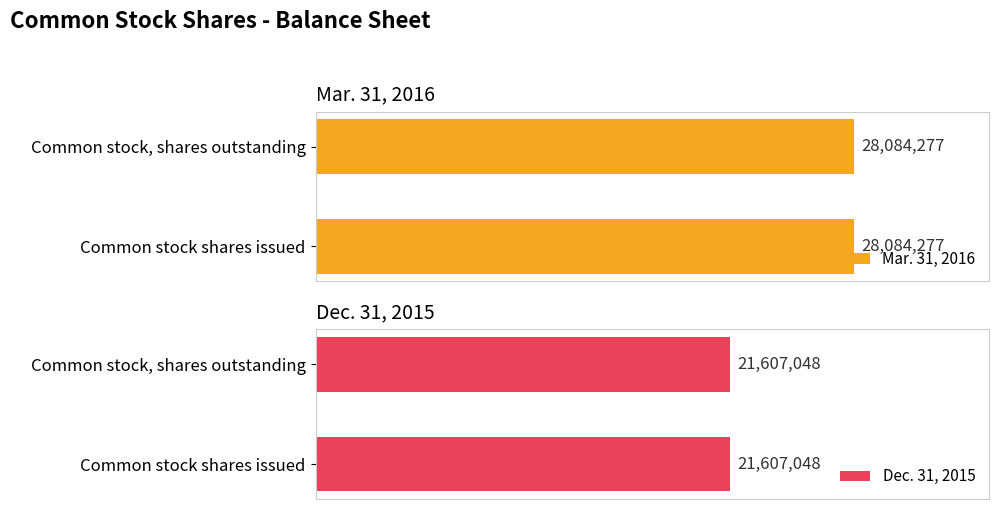

What is the label of the 1st bar from the left?

Common stock shares issued